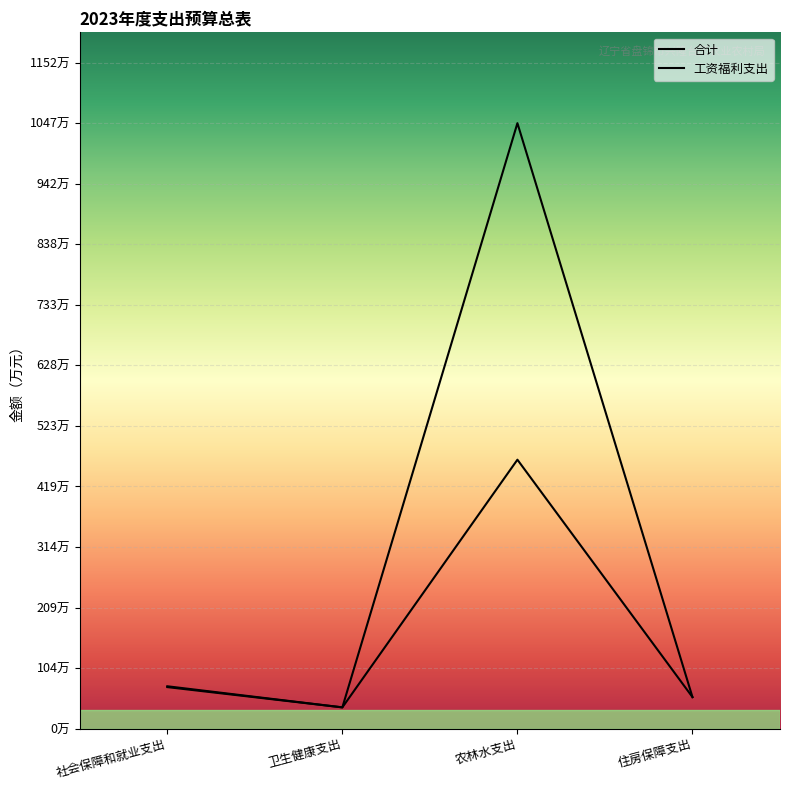

Which series has the largest total across all categories?

合计